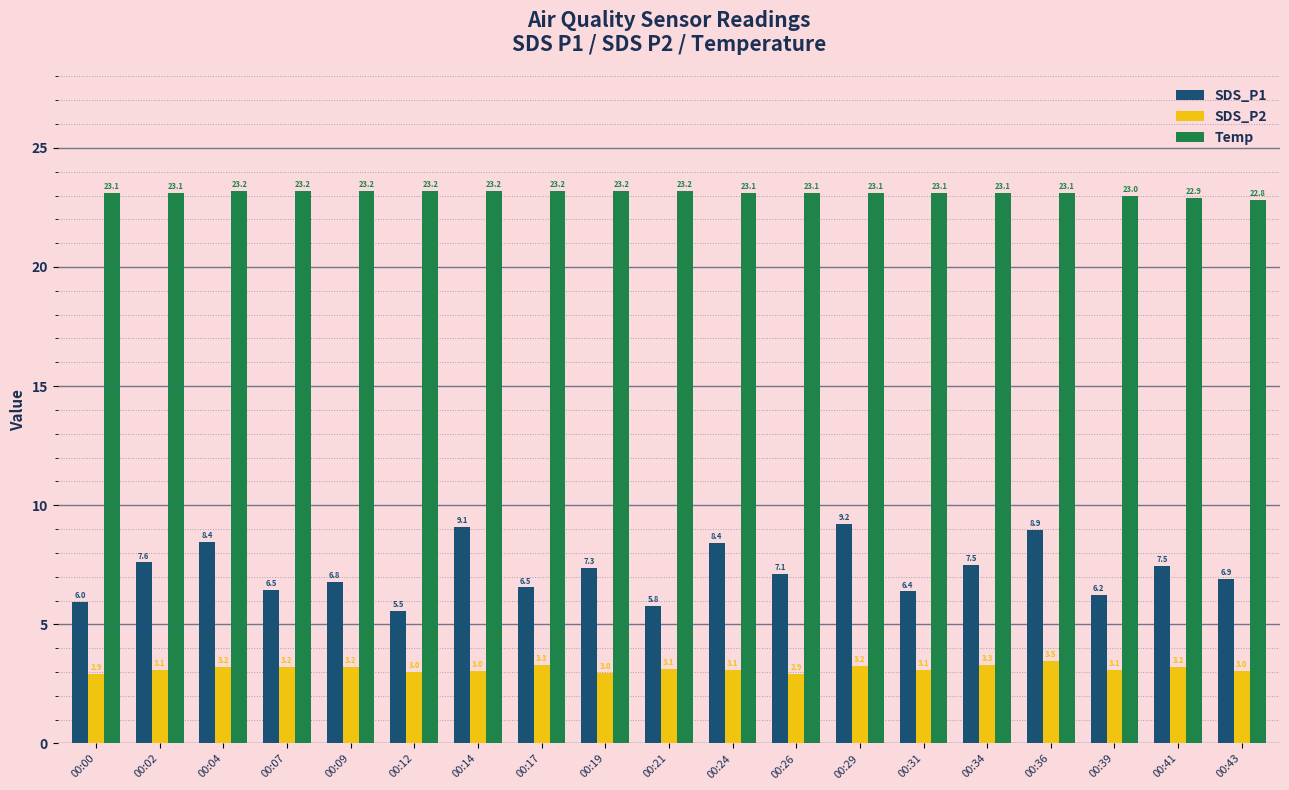

What is the highest value of the SDS_P1 series?

9.2